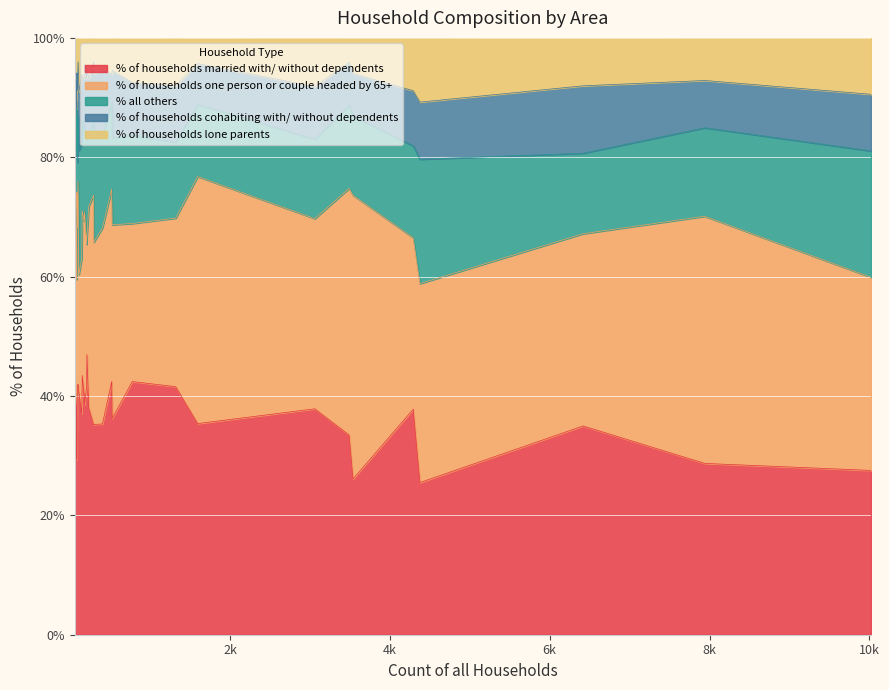

How many interior local peaks does the % of households lone parents series have?

9